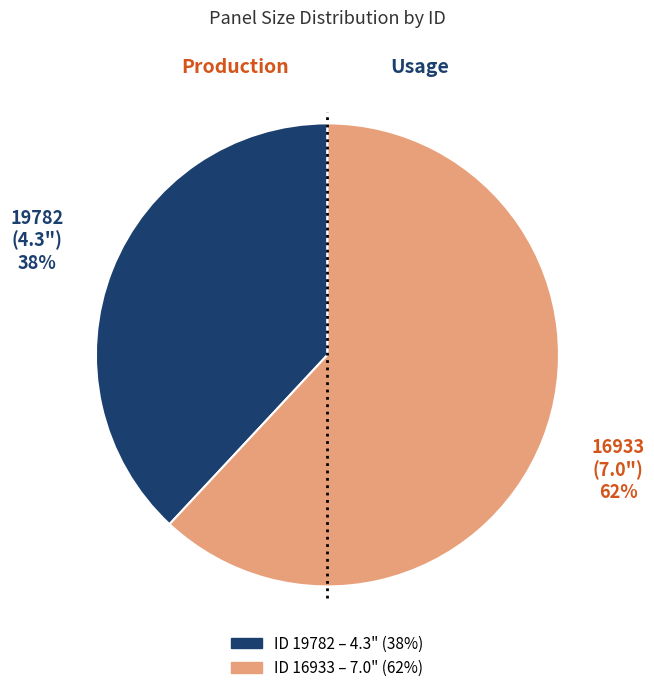

Is there any slice that represents more than half of the pie?

Yes